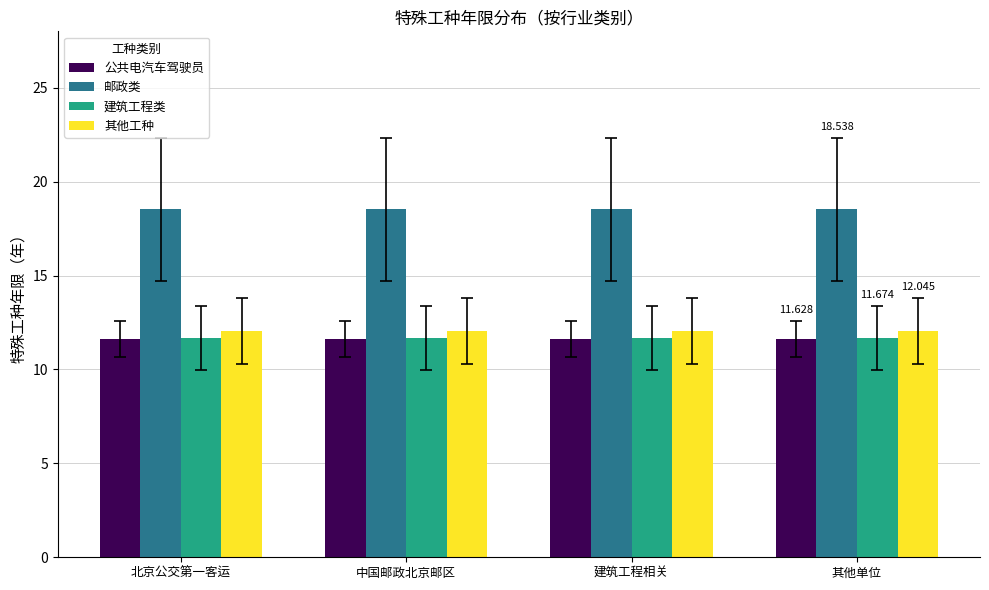

Which series has the largest total across all categories?

邮政类